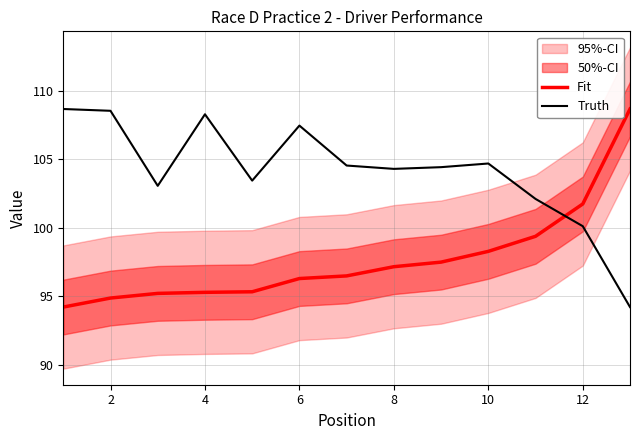

The Truth series shows 104.7 at 10. True or false?

True